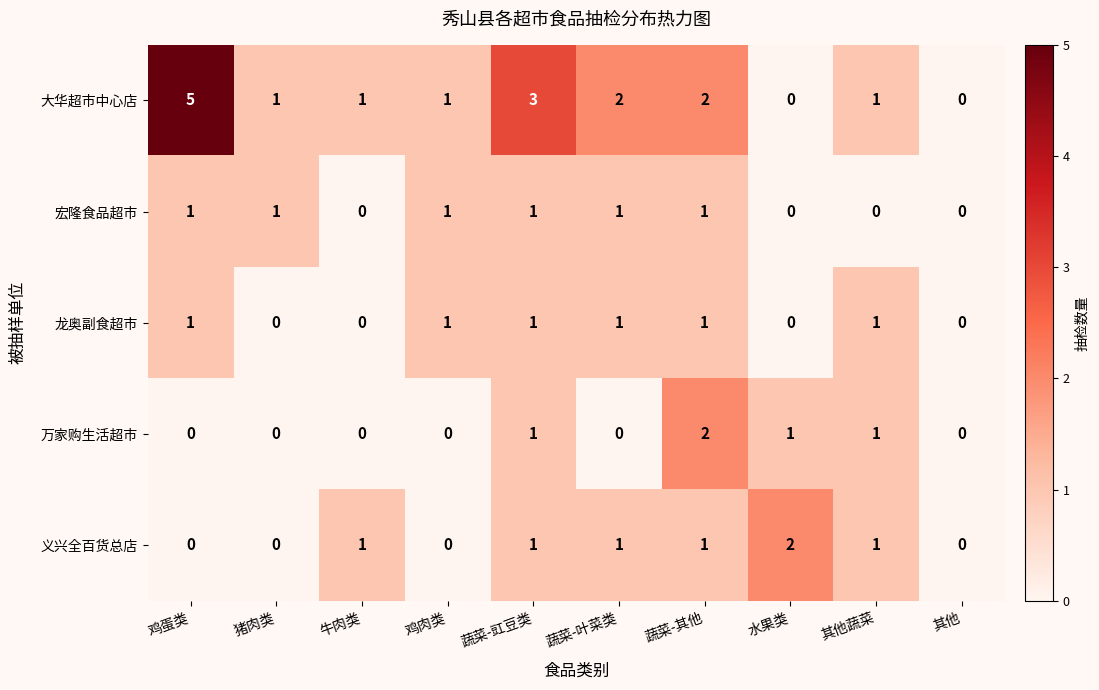

Which series has the largest total across all categories?

大华超市中心店